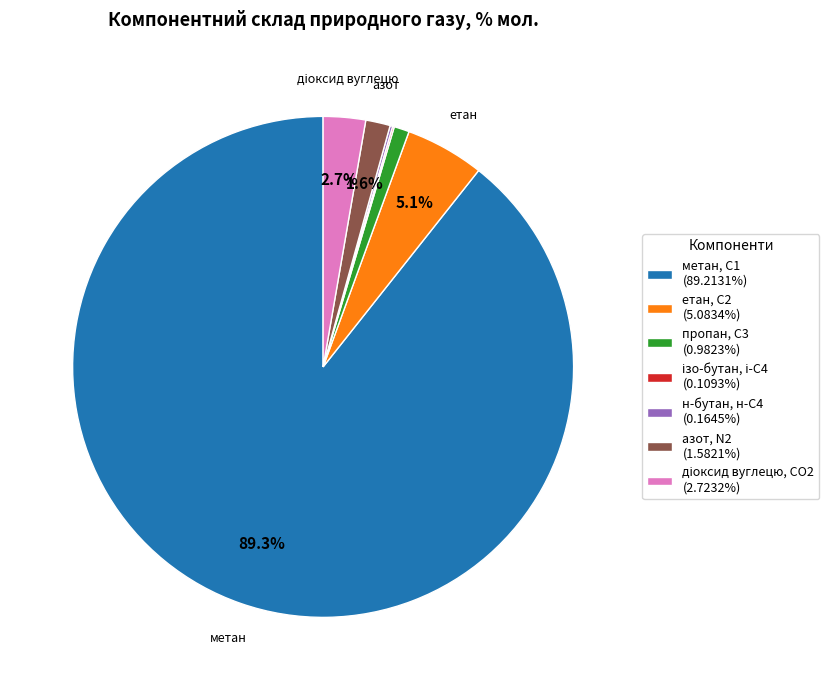

What portion of the pie excludes азот, N2 (1.5821%)?

98.4%